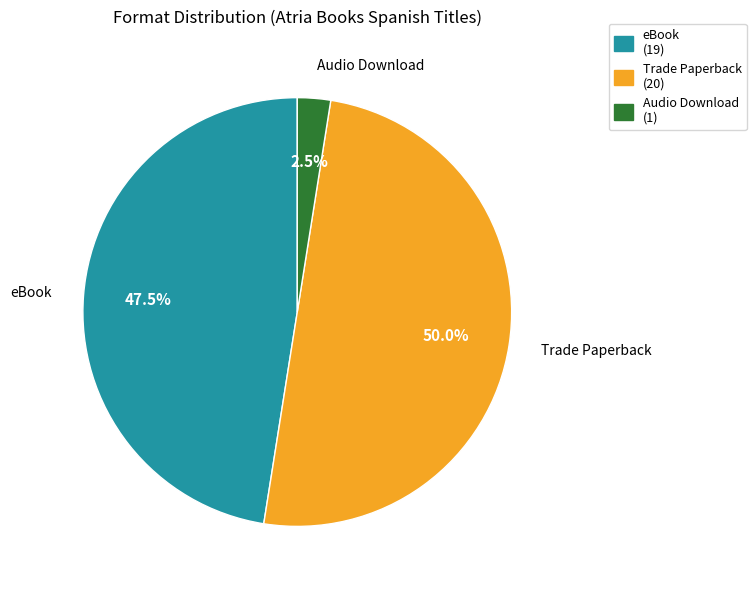

Which slice is the largest?

Trade Paperback